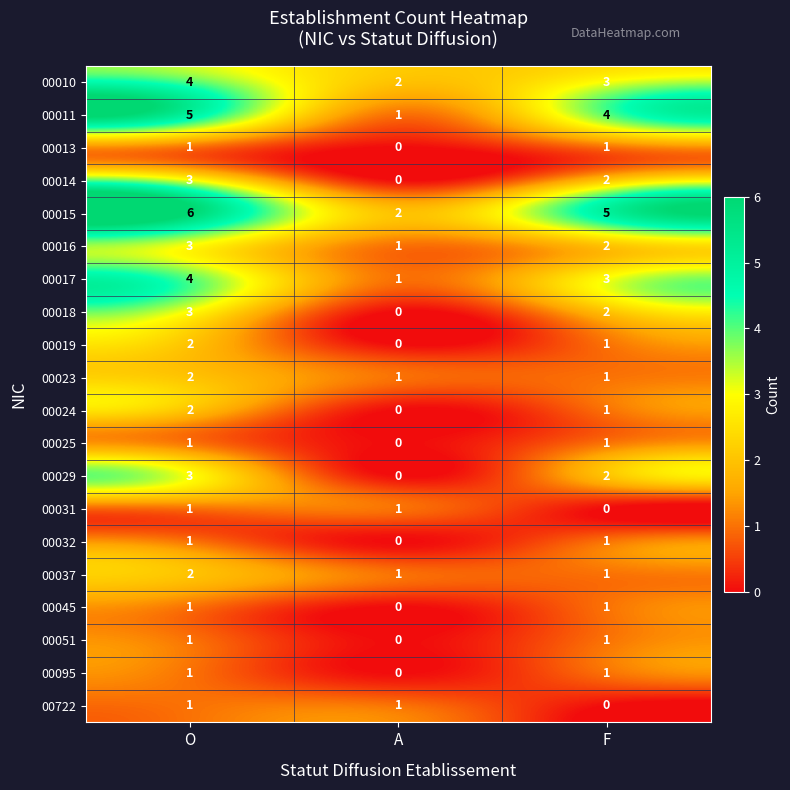

True or false: 00024 has a value of 1 at F.

True